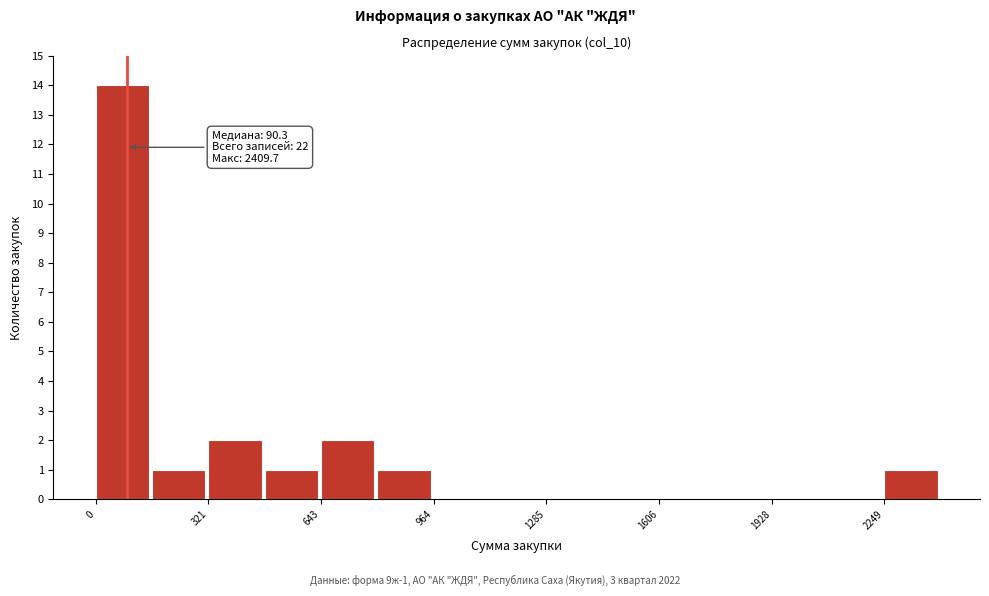

Around what value on the x-axis is the tallest bar? Give the approximate position of its centre, as read against the axis.

100